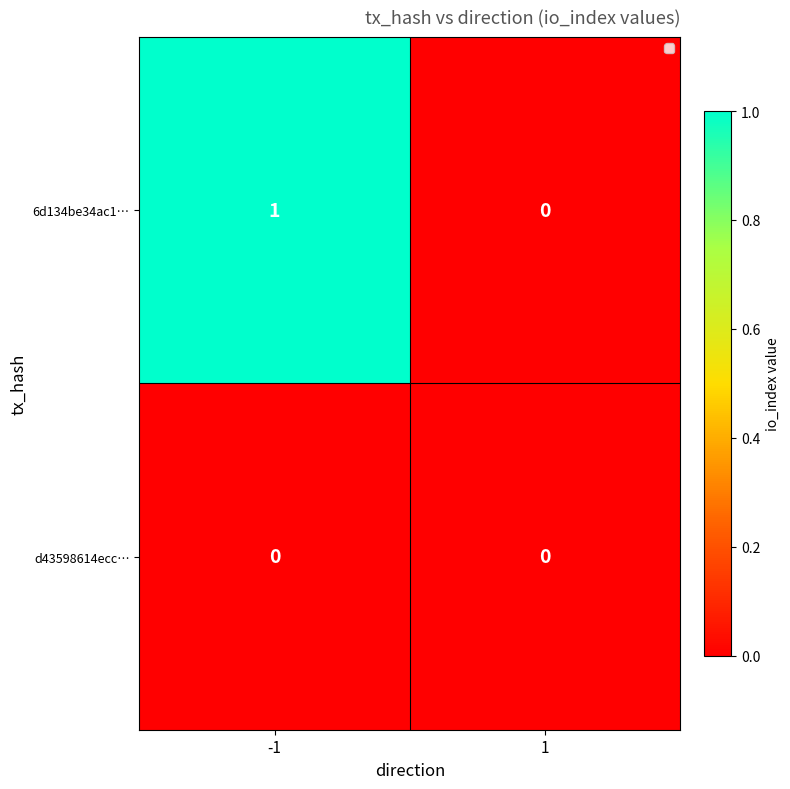

Is it true that 6d134be34ac1… equals 0 at 1?

True